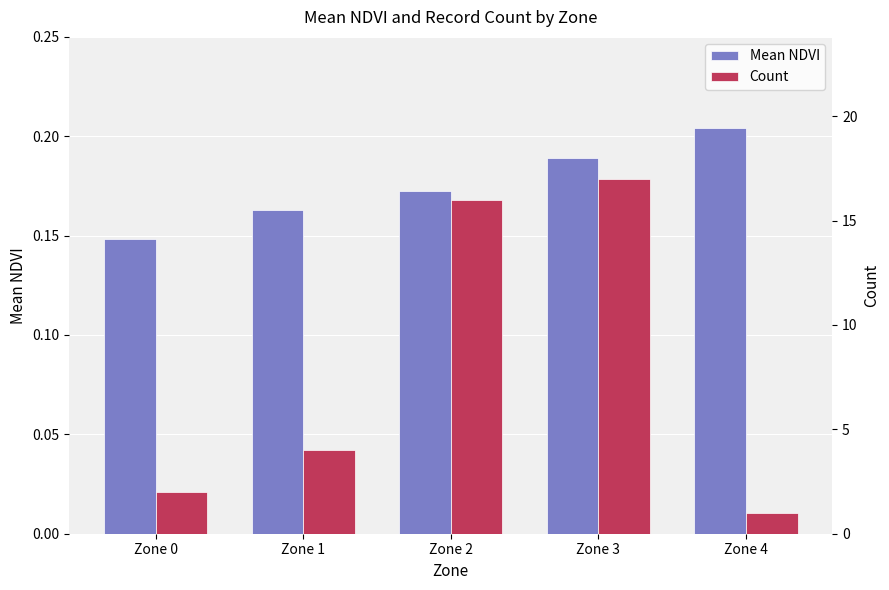

At which label does Count reach its peak?

Zone 3